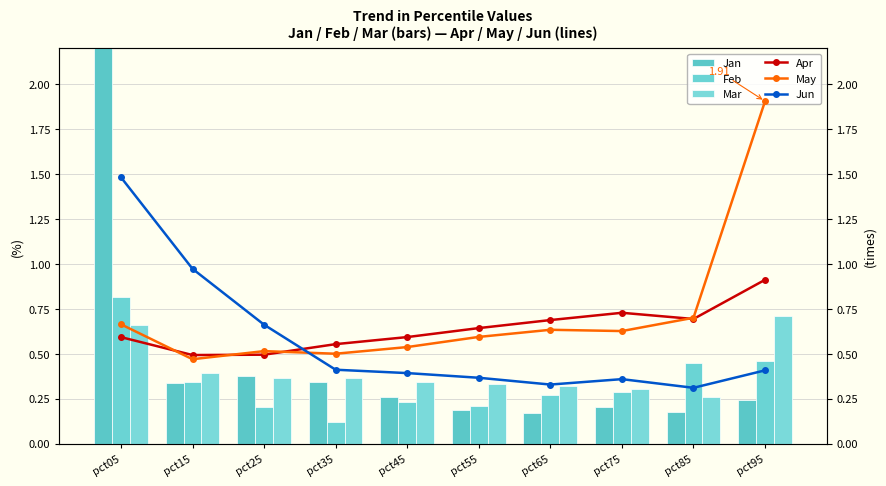

What are all the series names shown in the legend?

Jan, Feb, Mar, Apr, May, Jun